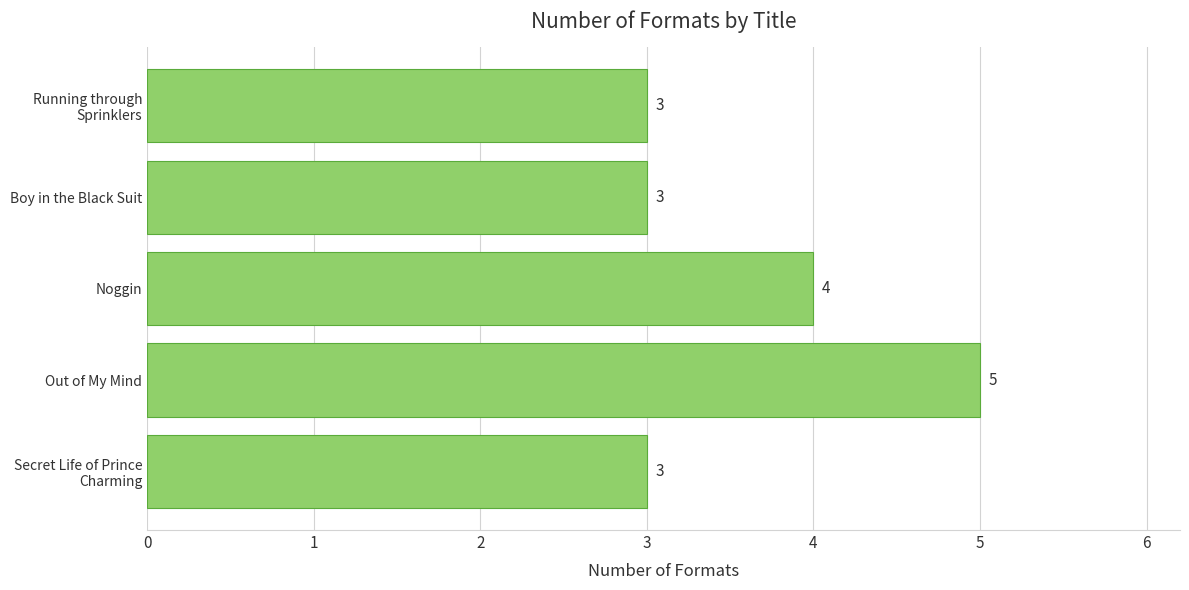

Does the chart contain any negative values?

No